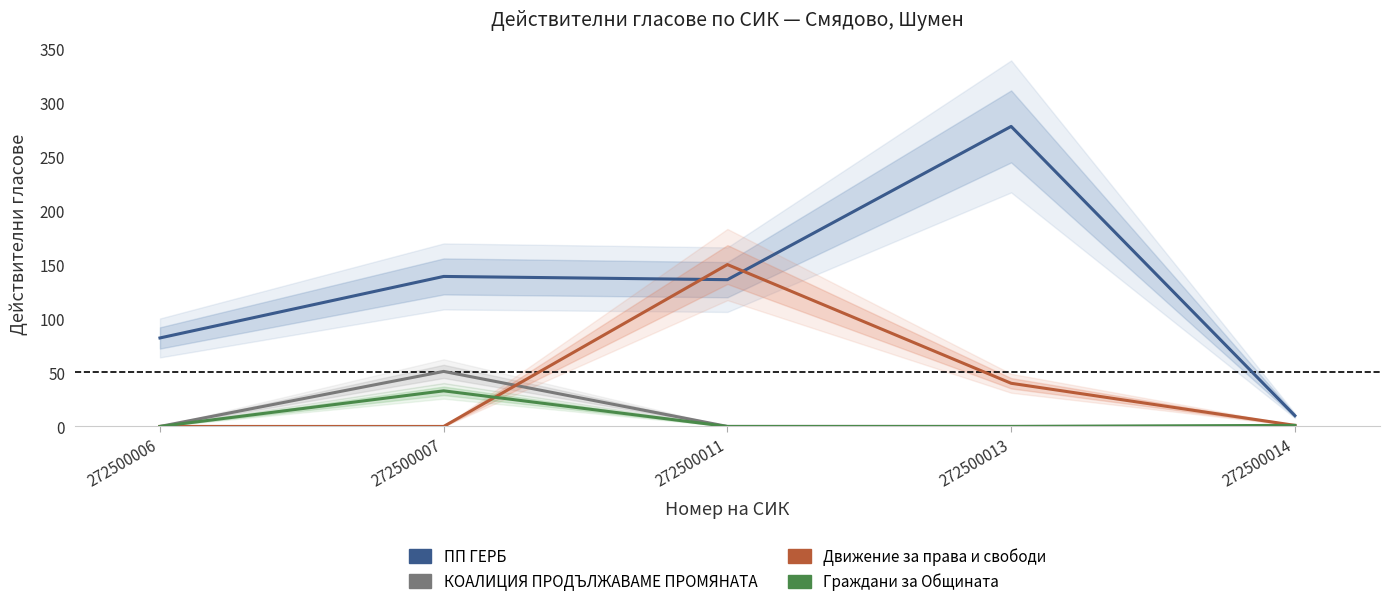

Is this an area chart (filled region under the line)?

No